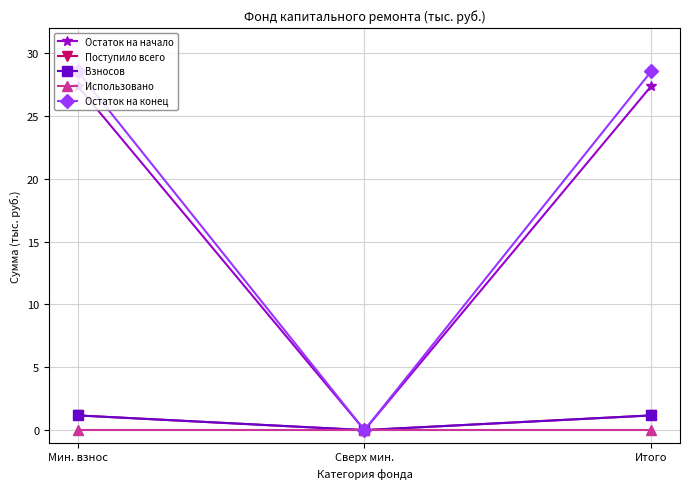

List the labels in order of Остаток на конец value, smallest first.

Сверх мин., Мин. взнос, Итого